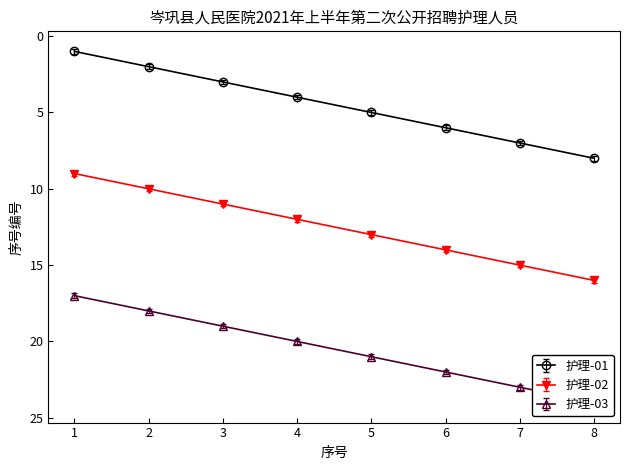

How many data points does each series have?

8